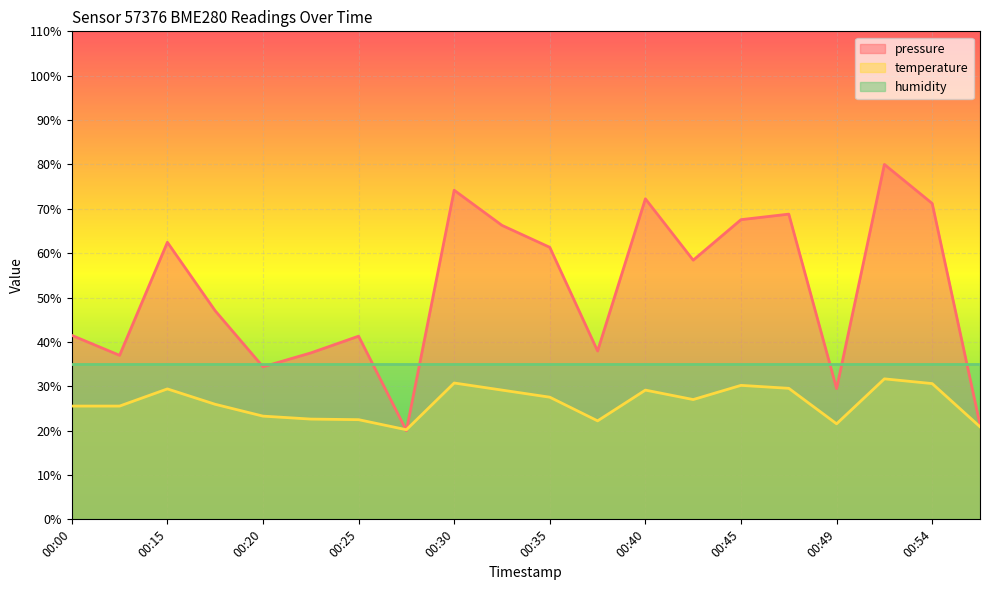

Which has a higher value, 00:57 or 00:28?

00:57